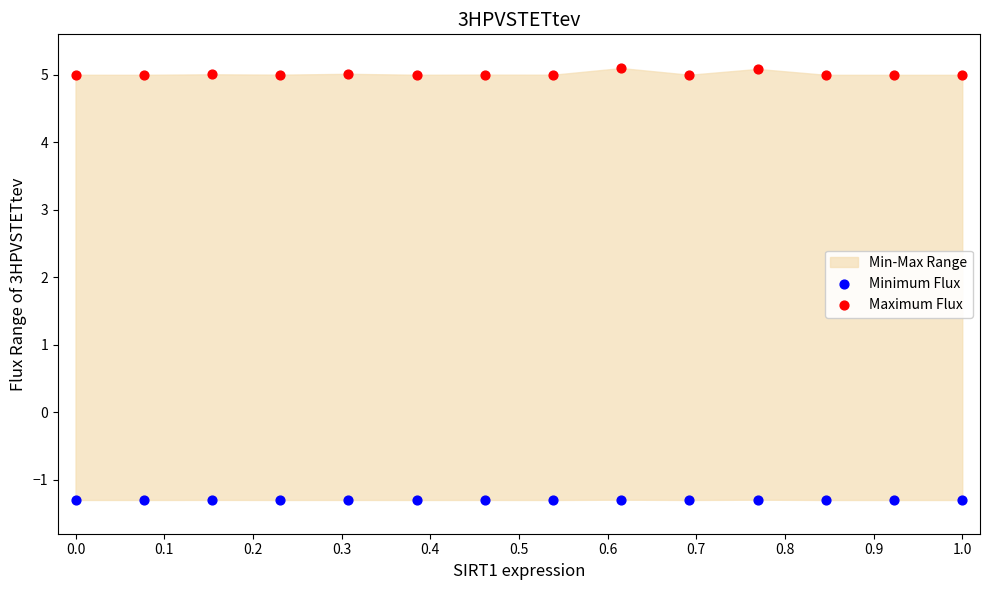

Which series contains the highest Y value?

Maximum Flux